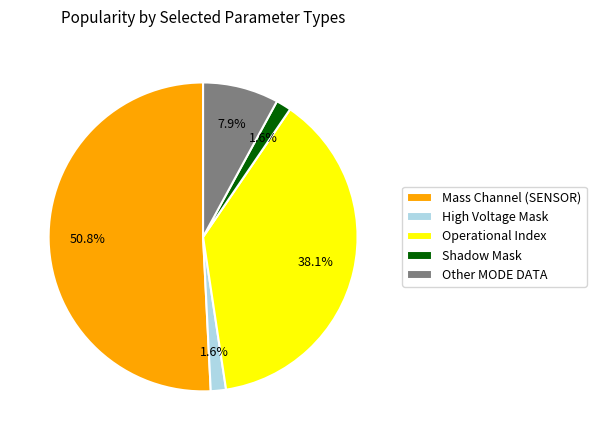

Does any single category account for the majority?

Yes